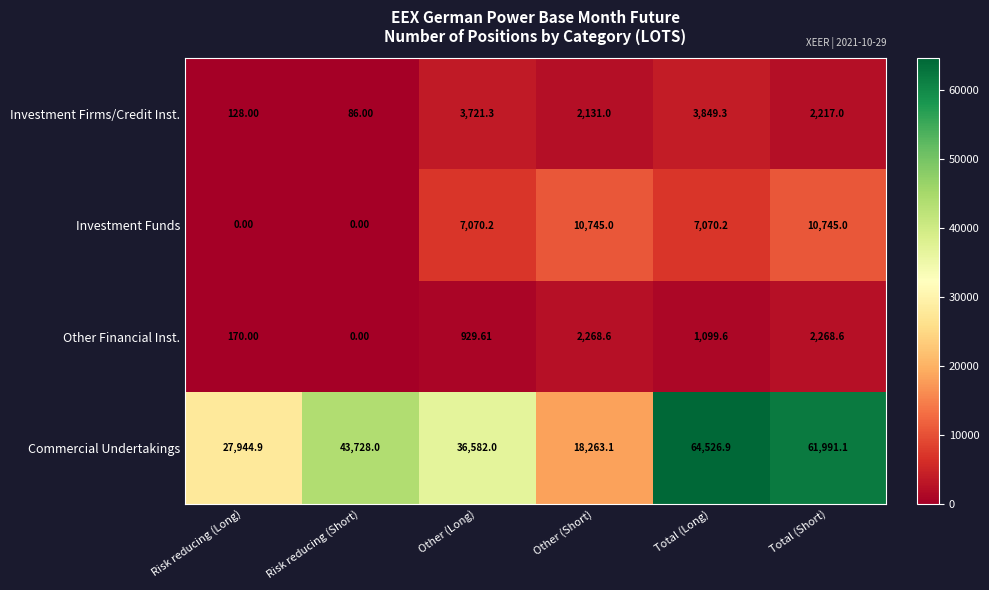

At which label is Other Financial Inst. closest to 1134?

Total (Long)